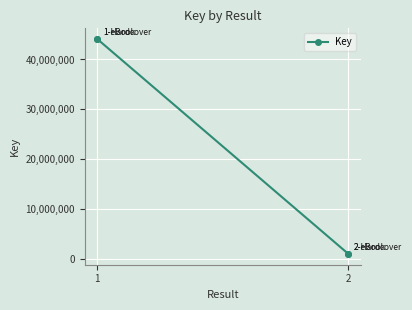

Where is the data nearest to the value 22571989?

2